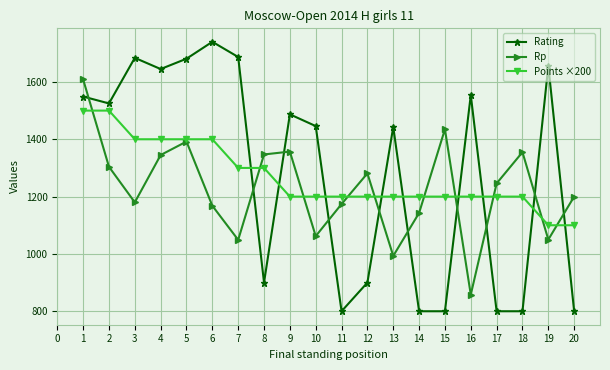

How many interior local valleys does the Rp series have?

6